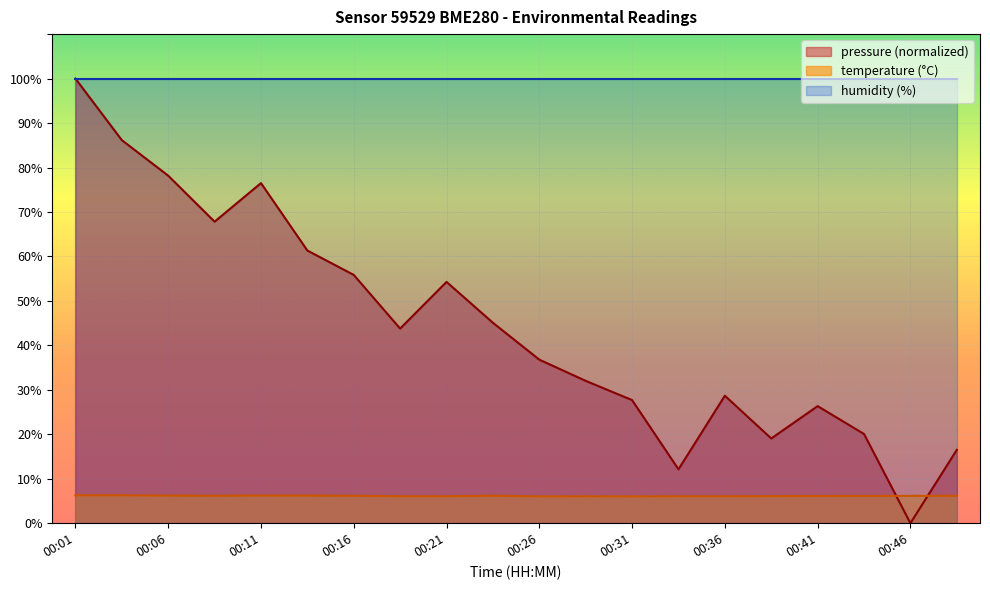

What is the value of the temperature point at the 12th from the left?

6.0